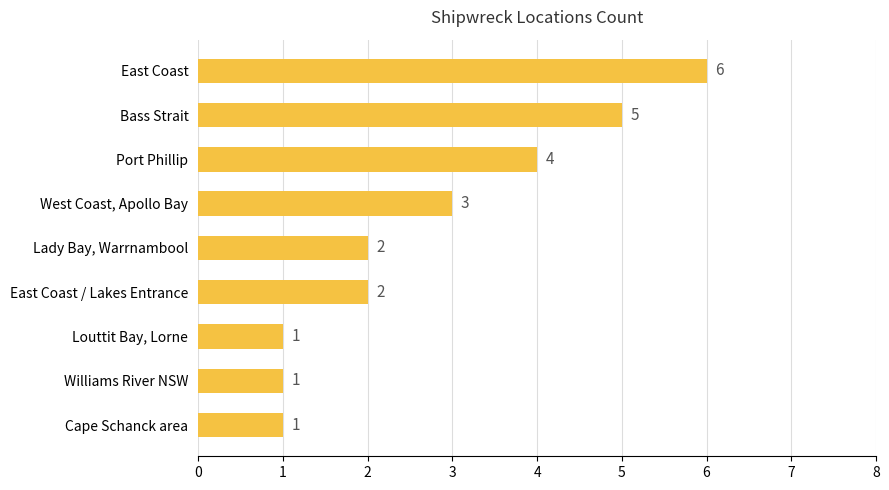

Reading top to bottom, extract all data points from this chart.

6	5	4	3	2	2	1	1	1